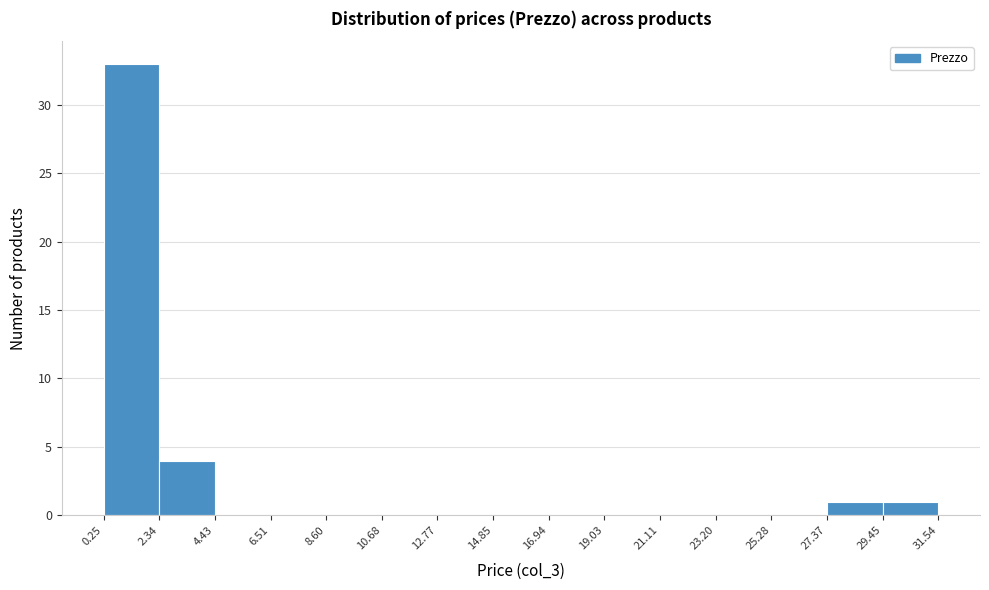

Reading left to right, list every bar in this chart as the range it spans on the x-axis followed by its height. The values are not printed on the chart, so give them approximately, as read against the axis.

0.25 to 2.34: 33
2.34 to 4.43: 4
4.43 to 6.51: 0
6.51 to 8.60: 0
8.60 to 10.68: 0
10.68 to 12.77: 0
12.77 to 14.85: 0
14.85 to 16.94: 0
16.94 to 19.03: 0
19.03 to 21.11: 0
21.11 to 23.20: 0
23.20 to 25.28: 0
25.28 to 27.37: 0
27.37 to 29.45: 1
29.45 to 31.54: 1